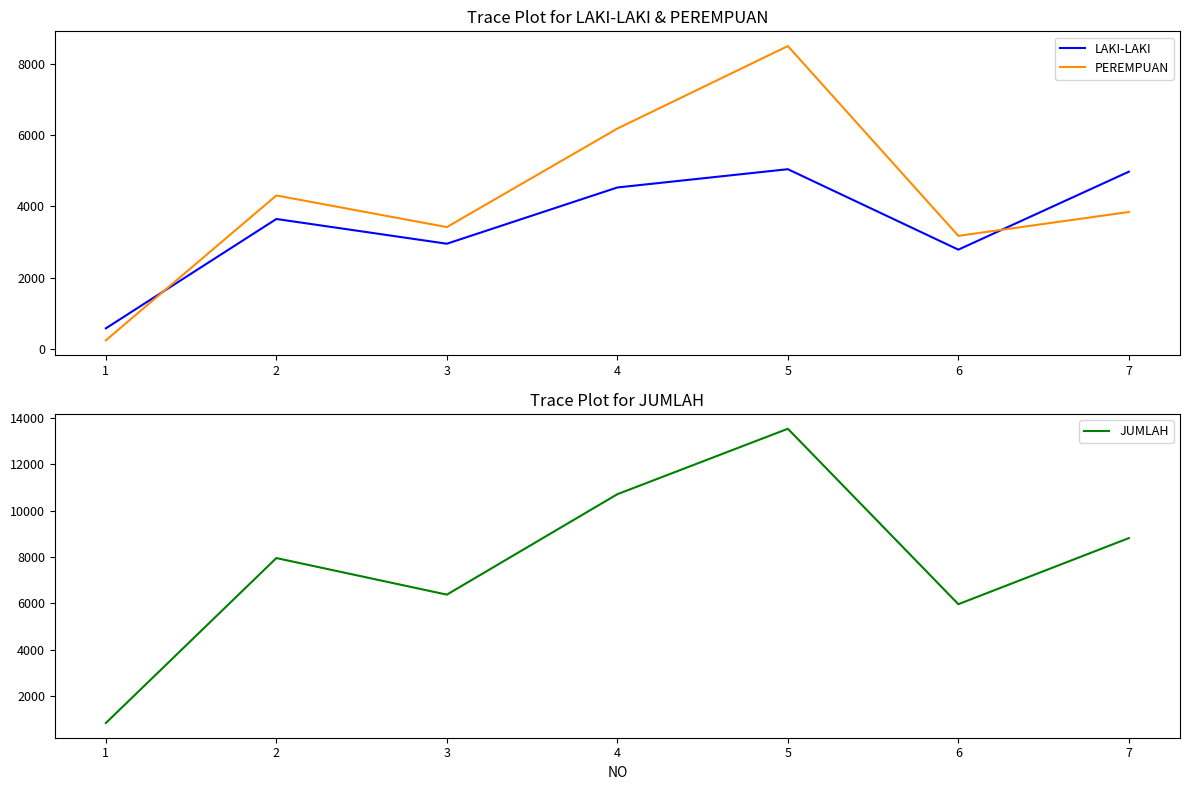

Which category has the highest value in the JUMLAH series?

5